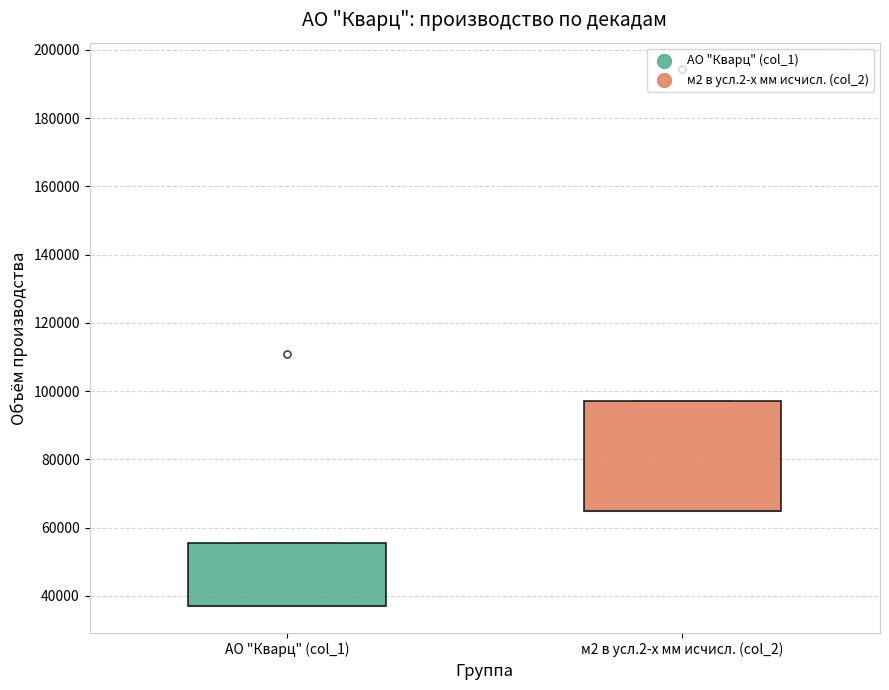

Which box is the tallest, from its lower edge to its upper edge?

м2 в усл.2-х мм исчисл. (col_2)